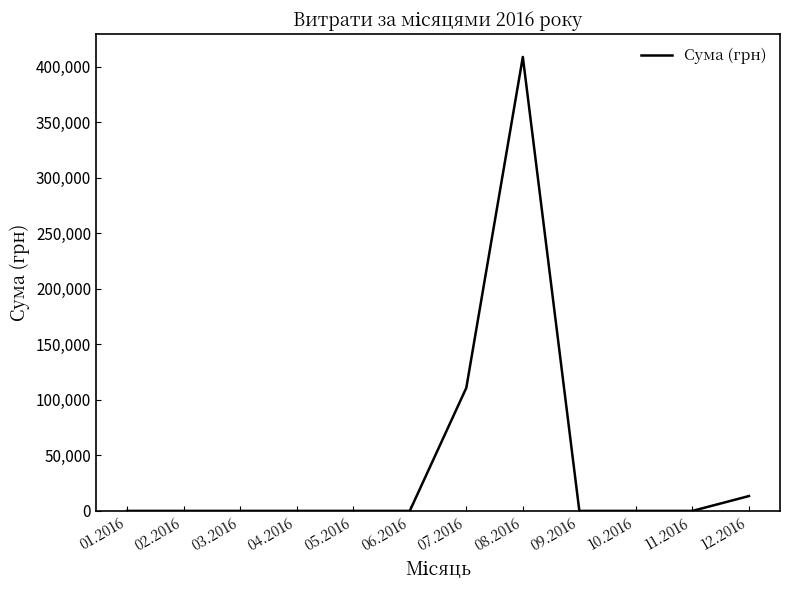

How many lines are shown in the chart?

1